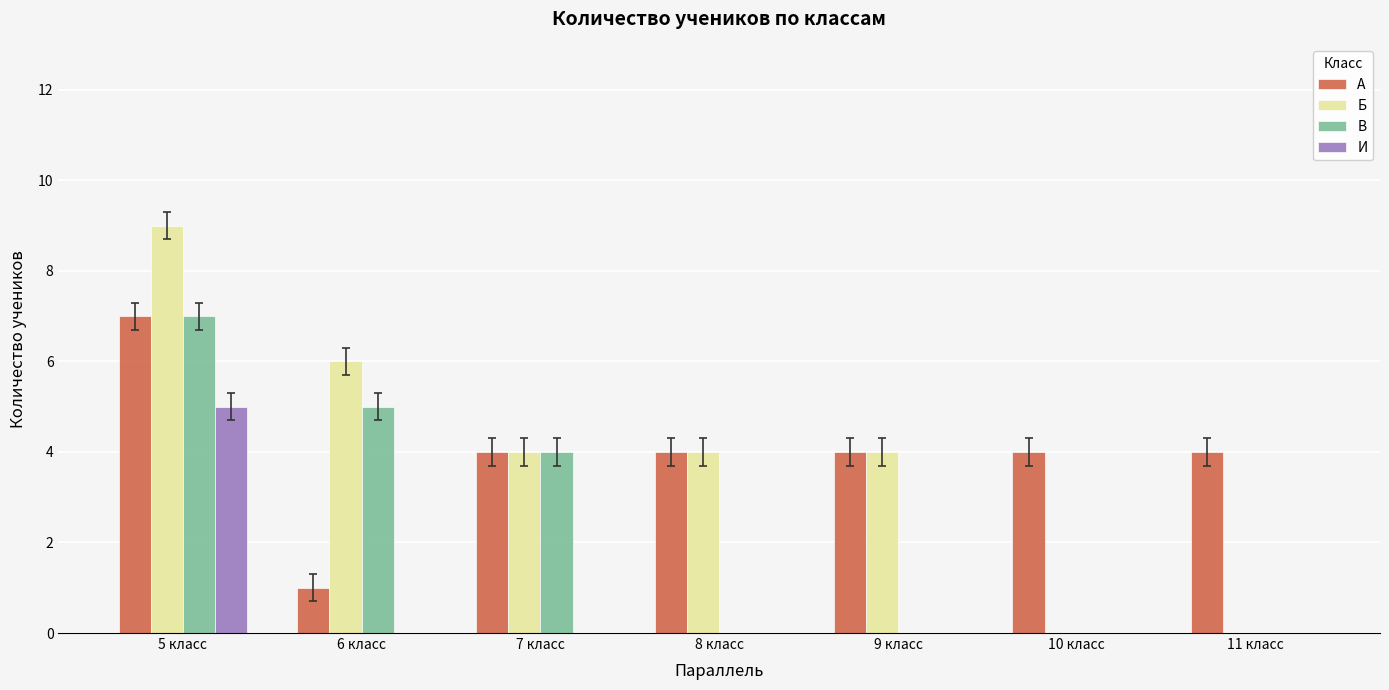

At which category is the sum across all series the highest?

5 класс